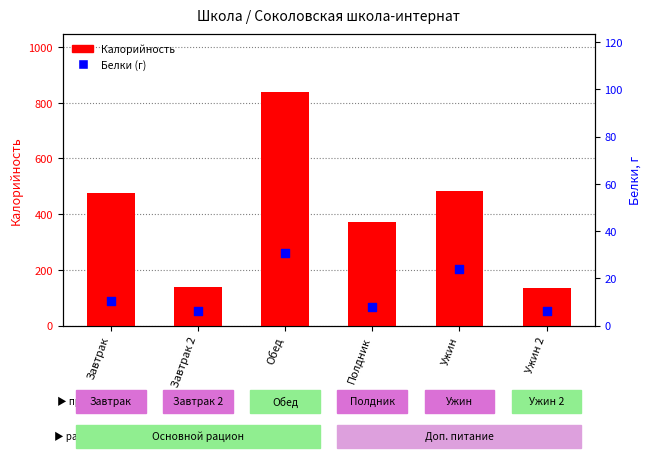

Which series has the largest total across all categories?

Калорийность